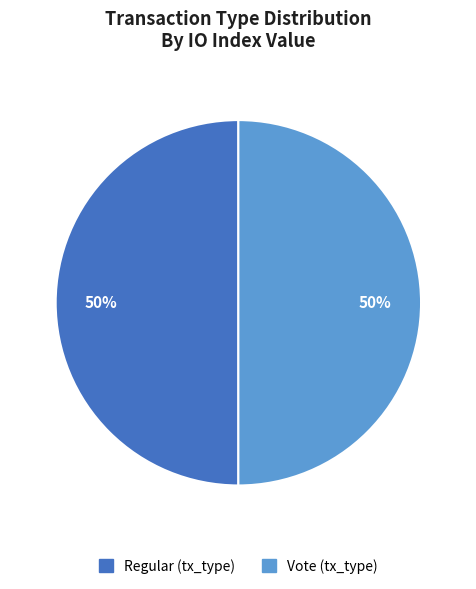

To the nearest percent, what portion does Vote represent?

50%